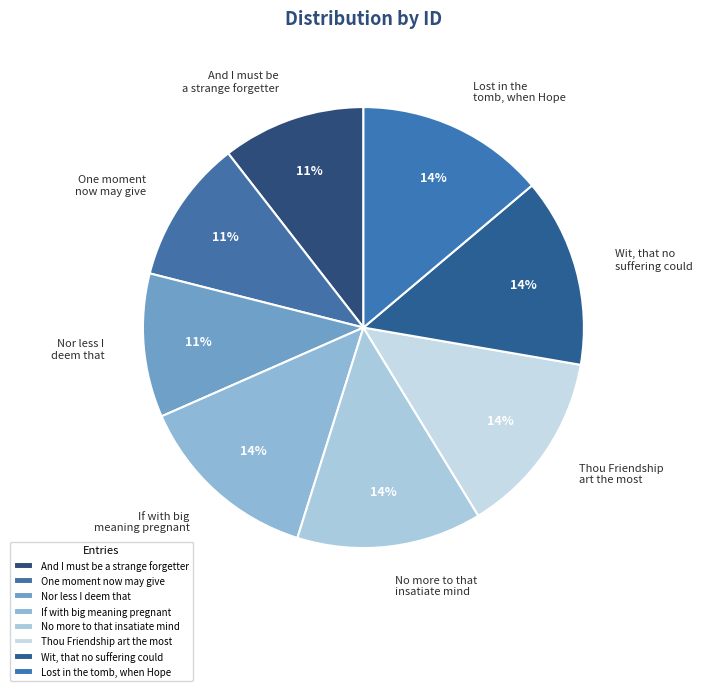

Does Nor less I deem that represent more than half of the total?

No